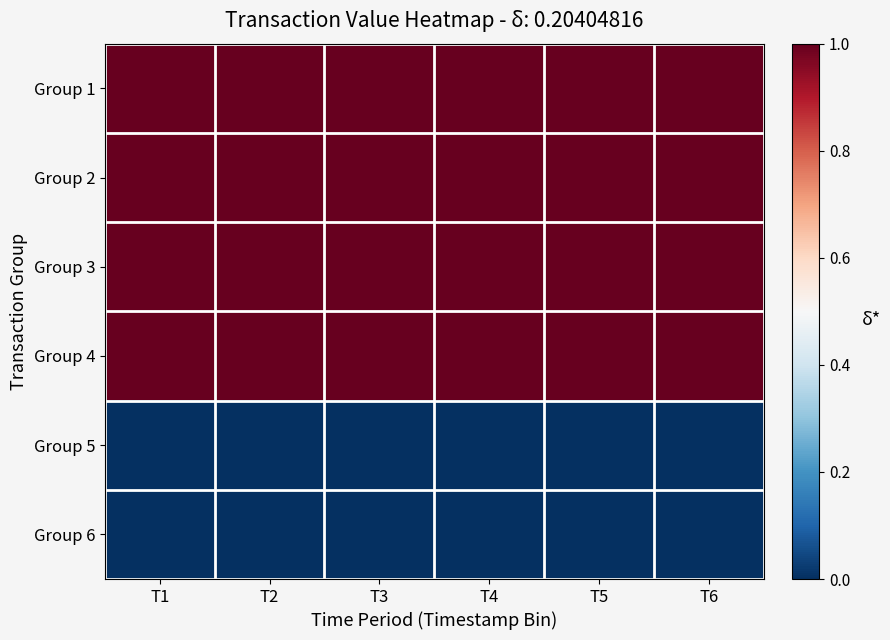

At which category is the sum across all series the highest?

T1